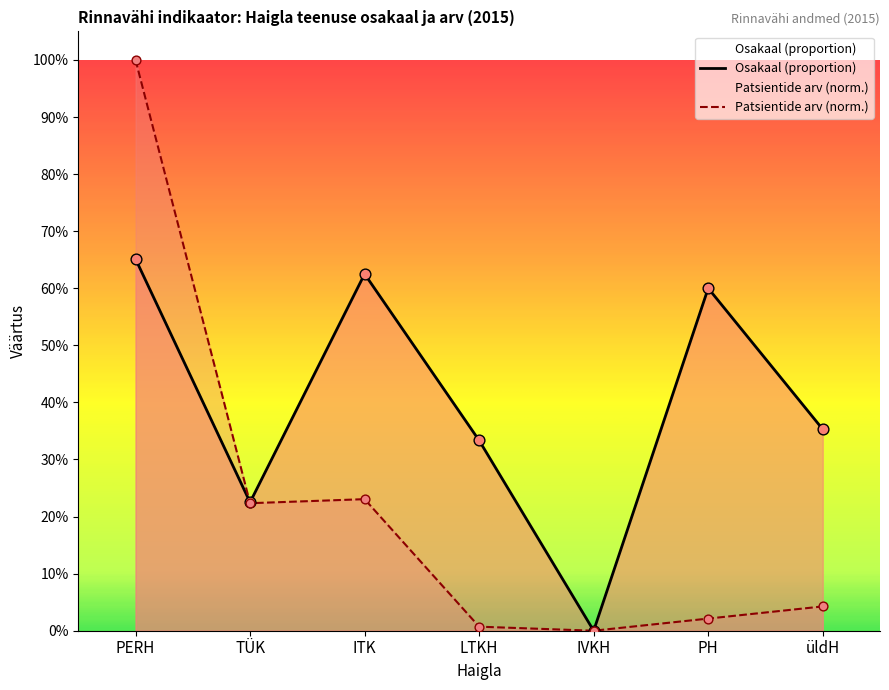

Which series contains the lowest Y value?

Osakaal (proportion)